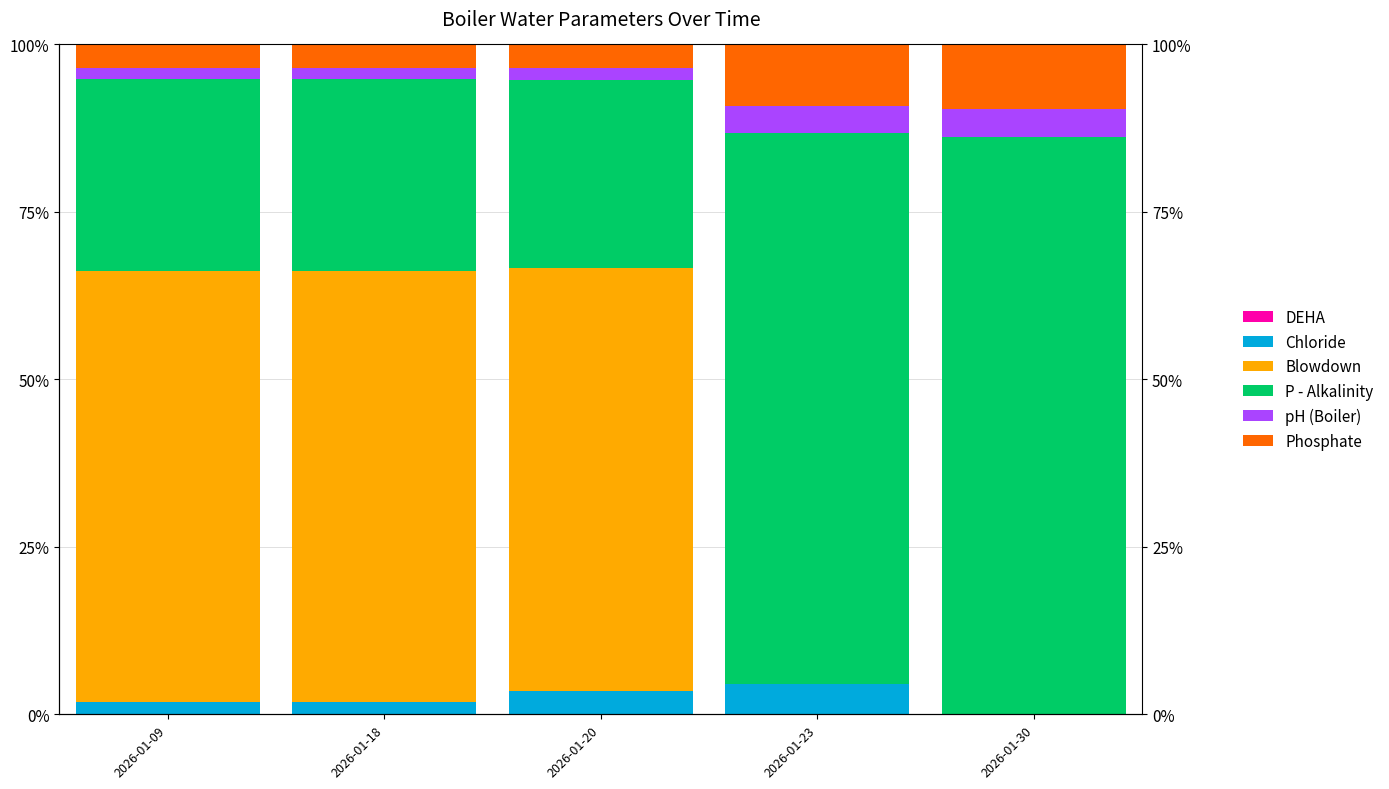

What is the sum of the P - Alkalinity values at 2026-01-09 and 2026-01-18?

57.2